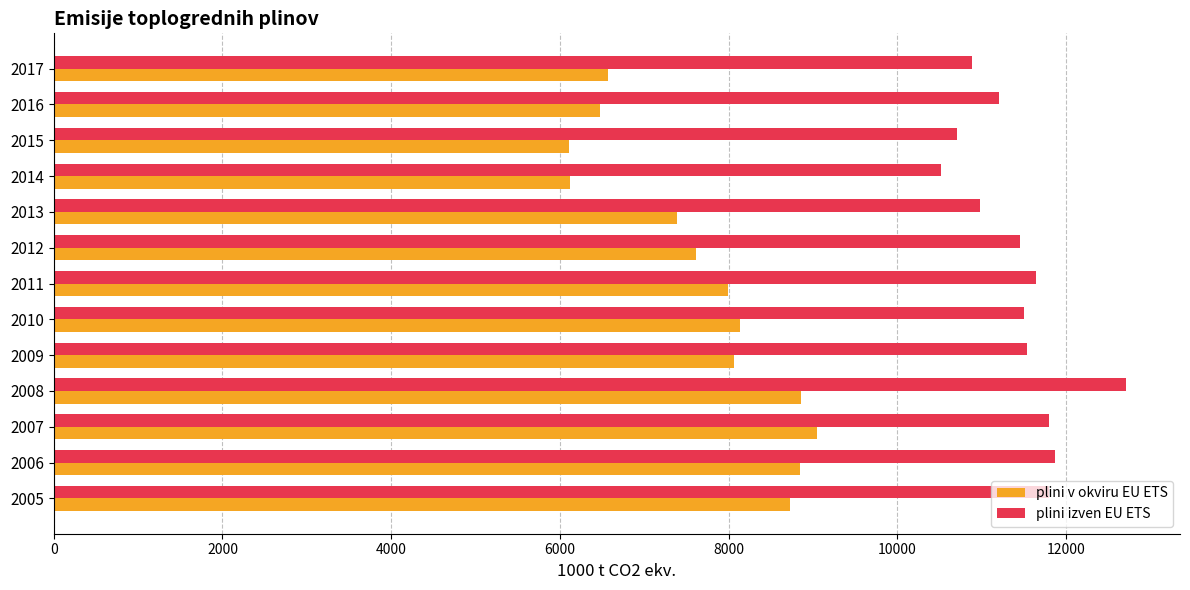

What is the minimum value shown in the chart?

6109.6